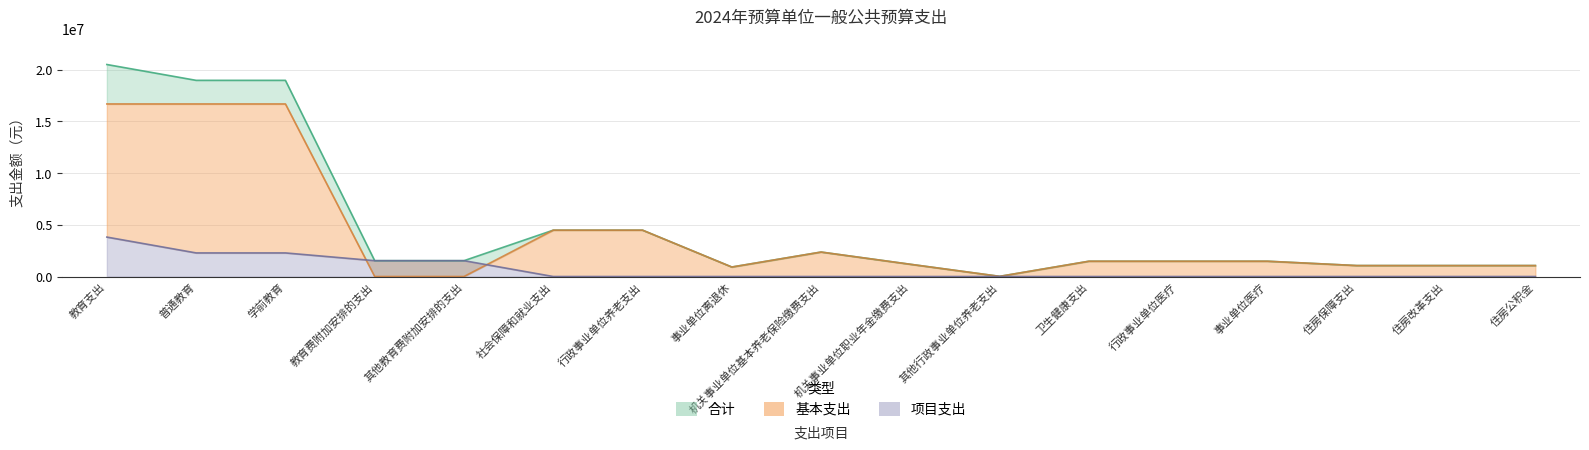

Rank the series at 事业单位医疗 from lowest to highest value.

项目支出, 合计, 基本支出